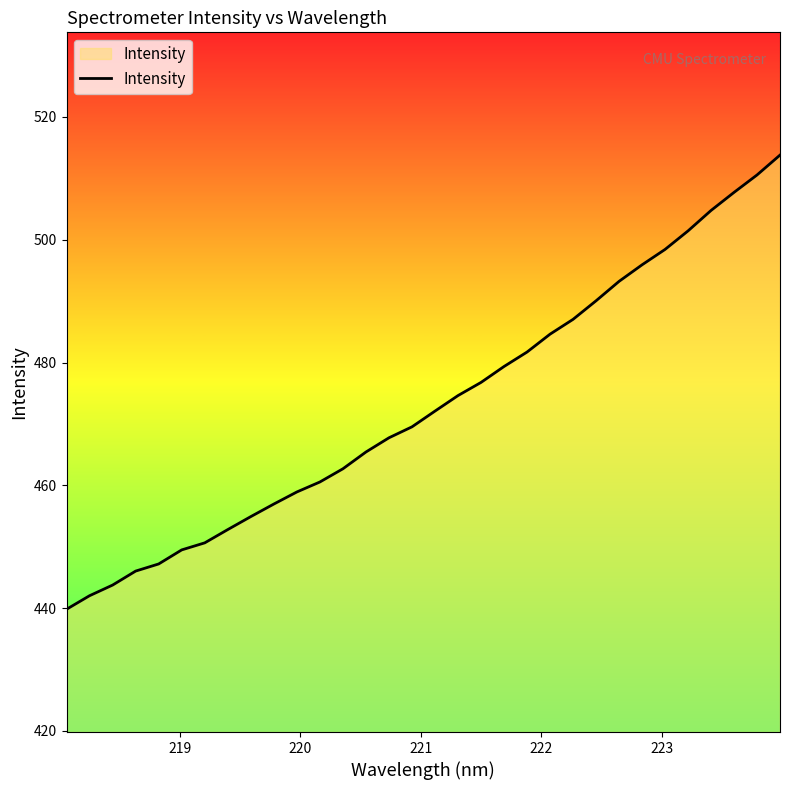

What is the maximum value shown in the chart?

513.8